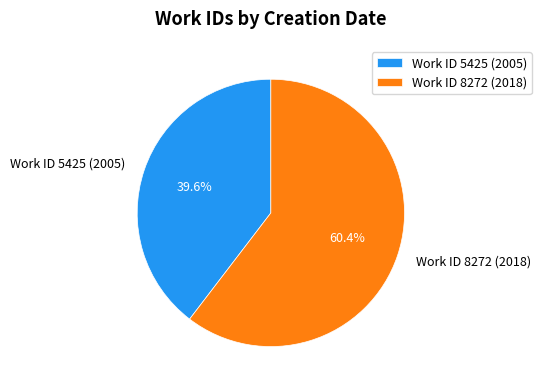

Approximately how many times larger is the value at Work ID 5425 (2005) compared to Work ID 8272 (2018)?

0.7